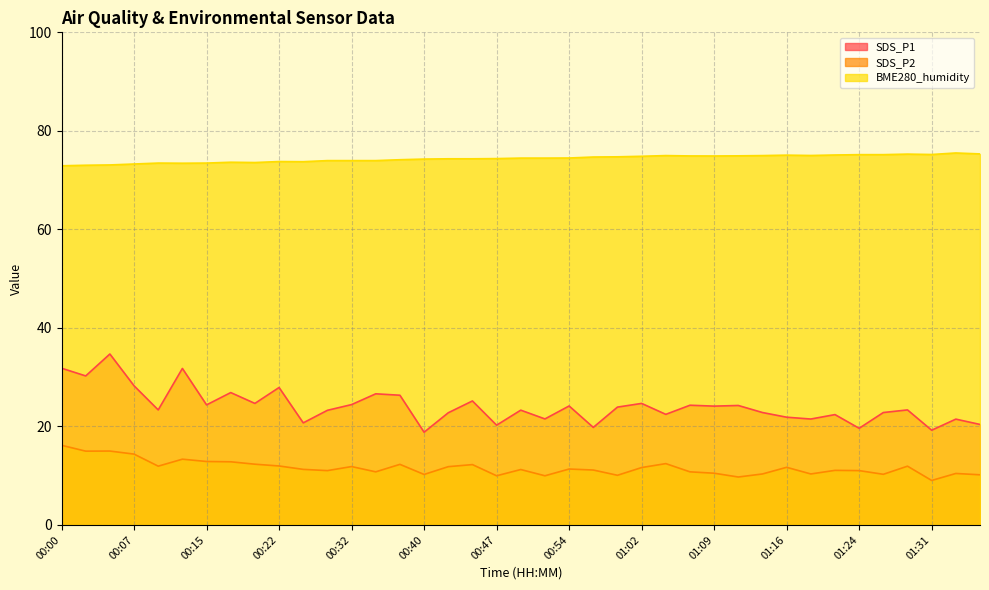

Reading left to right, extract all data points from this chart.

SDS_P1: 31.8	30.2	34.7	28.2	23.4	31.8	24.4	26.9	24.7	27.9	20.7	23.3	24.4	26.6	26.3	18.8	22.8	25.2	20.2	23.3	21.5	24.1	19.8	23.9	24.7	22.4	24.3	24.1	24.2	22.8	21.9	21.5	22.4	19.6	22.8	23.4	19.2	21.5	20.4
SDS_P2: 16.2	15.0	15.0	14.4	11.9	13.3	12.9	12.8	12.3	12.0	11.3	11.0	11.8	10.8	12.3	10.2	11.8	12.2	10.0	11.2	10.0	11.3	11.2	10.1	11.7	12.4	10.8	10.5	9.7	10.3	11.7	10.3	11.1	11.0	10.3	11.9	9.0	10.4	10.2
BME280_humidity: 72.9	73.0	73.1	73.3	73.5	73.4	73.5	73.6	73.6	73.8	73.7	74.0	74.0	74.0	74.1	74.3	74.3	74.3	74.4	74.5	74.5	74.5	74.7	74.7	74.8	75.0	74.9	74.9	74.9	75.0	75.1	75.0	75.1	75.2	75.2	75.3	75.2	75.5	75.3